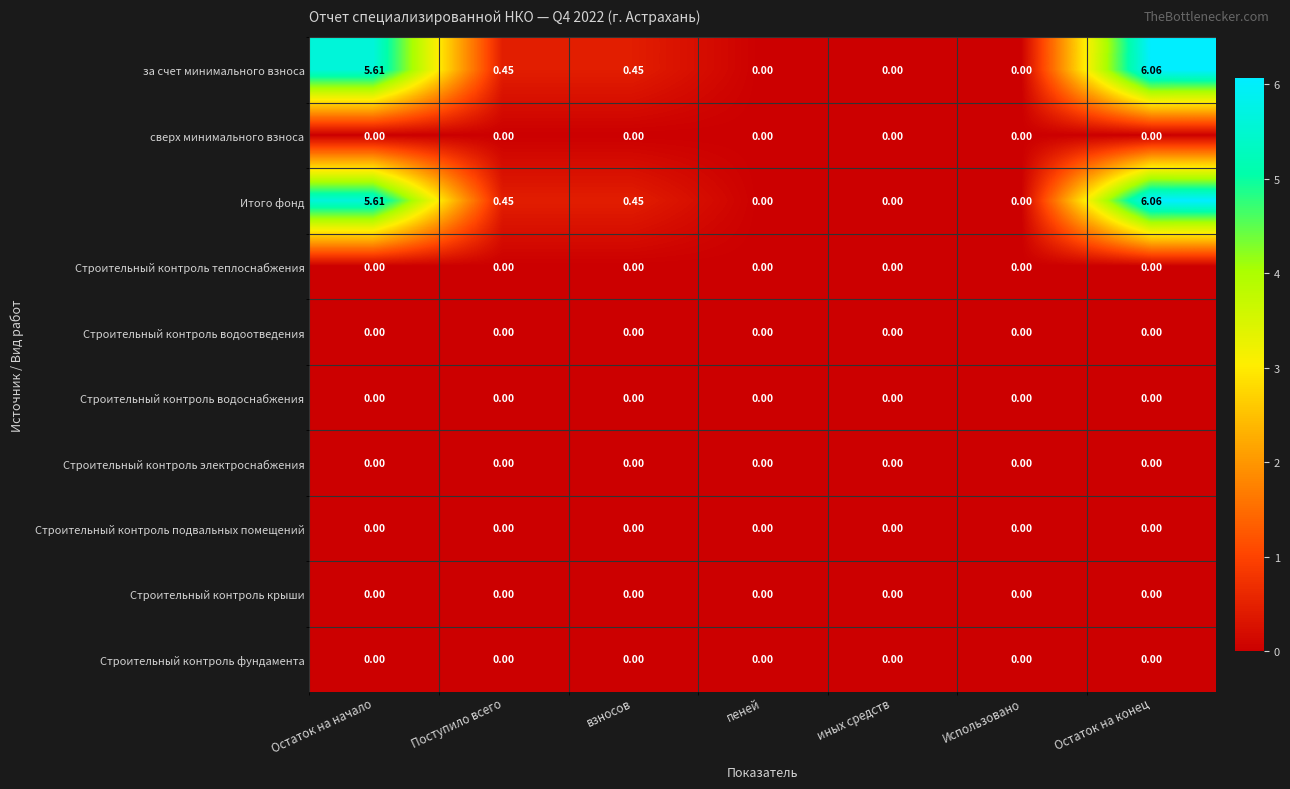

At which category is the sum across all series the highest?

Остаток на конец